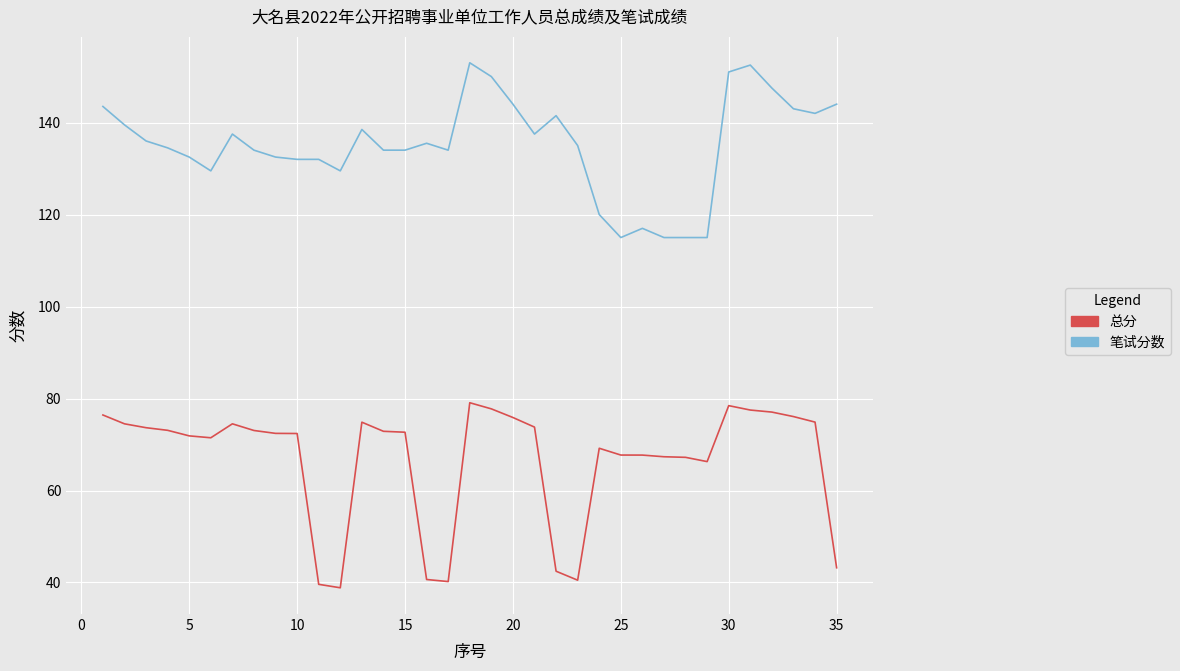

List the series in order of their overall mean, highest first.

笔试分数, 总分